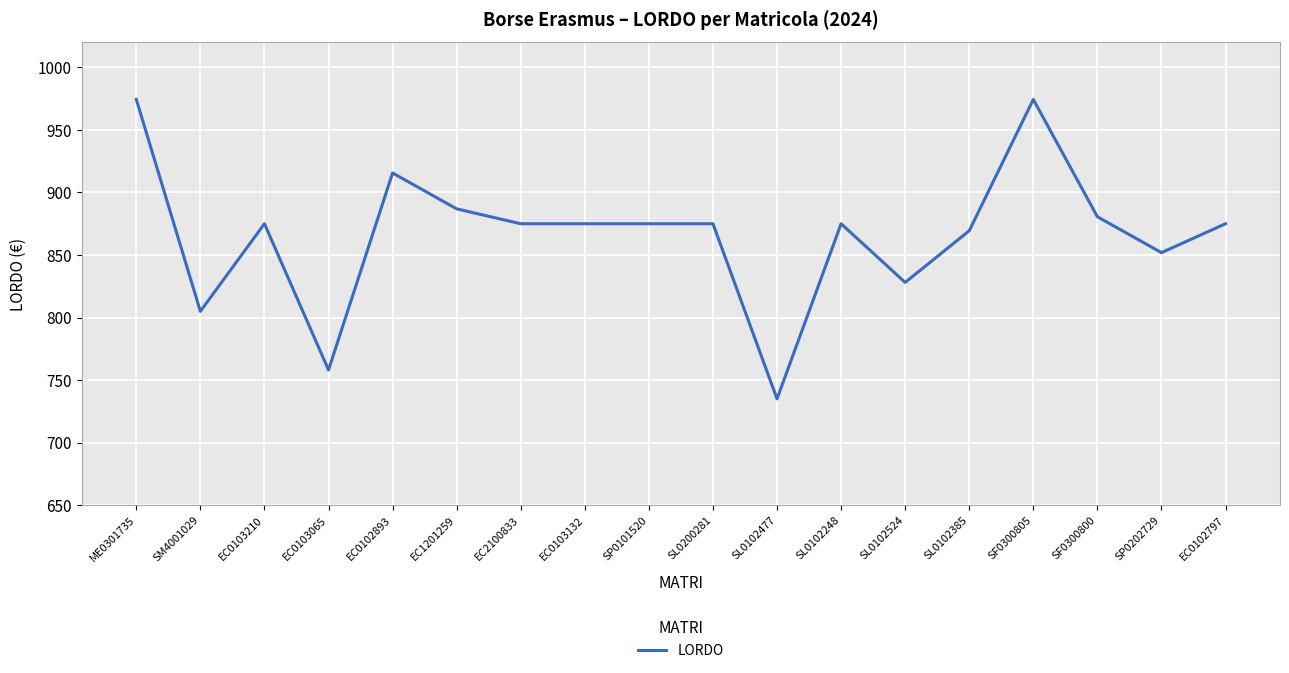

What is the difference between the maximum and minimum values?

239.4